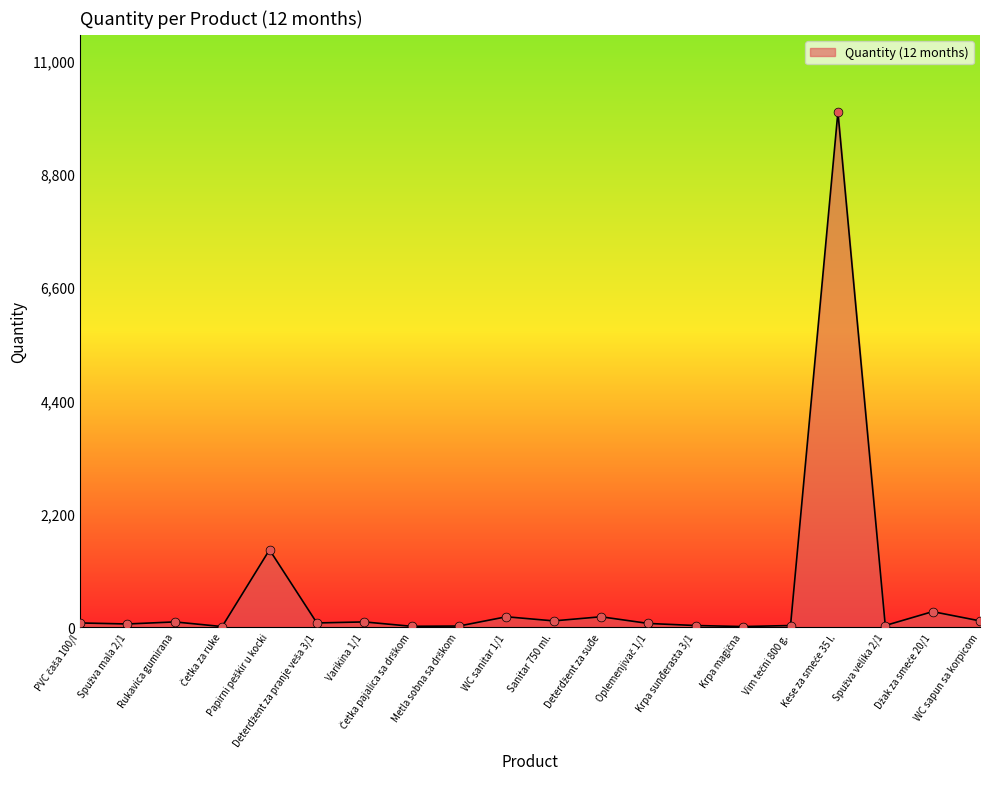

What is the greatest value displayed?

10000